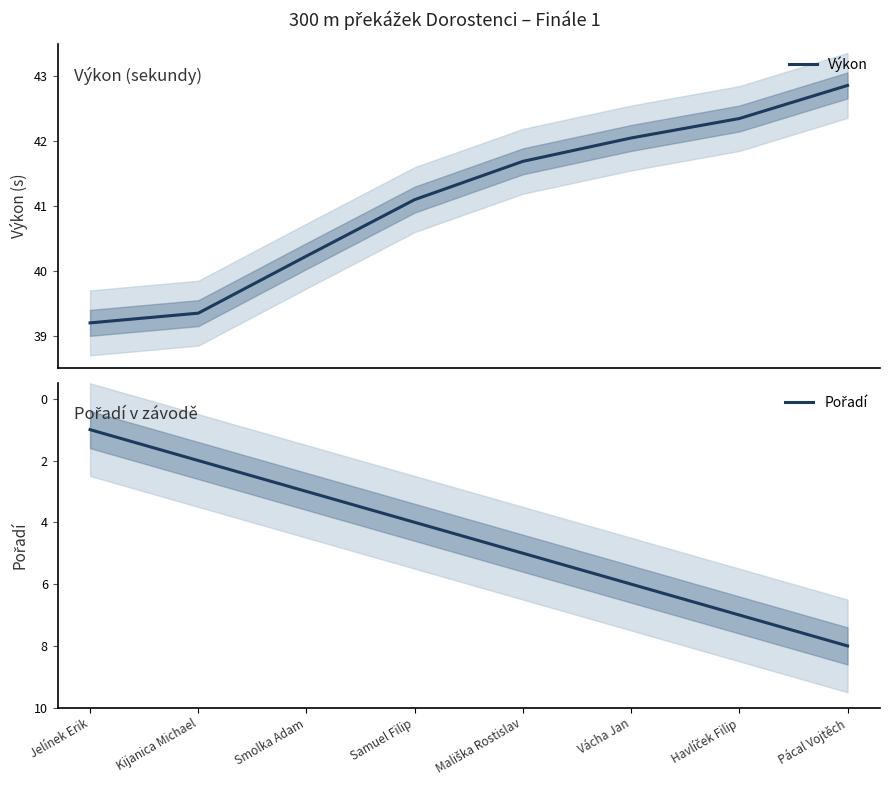

What is the label of the 5th point from the right?

Samuel Filip